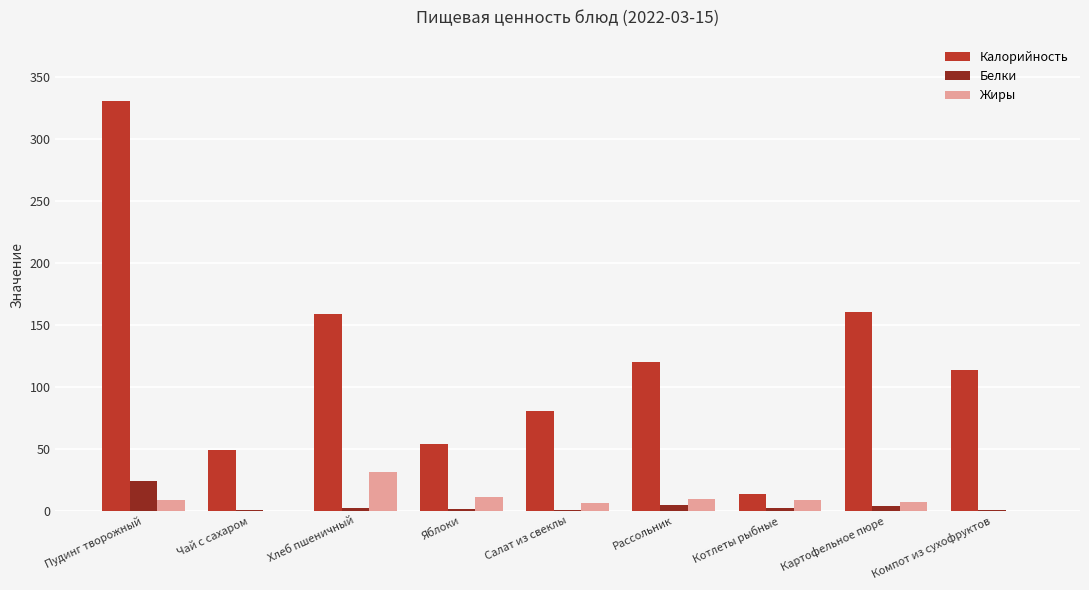

Is the value of Белки at Компот из сухофруктов greater than the value of Калорийность at Яблоки?

No